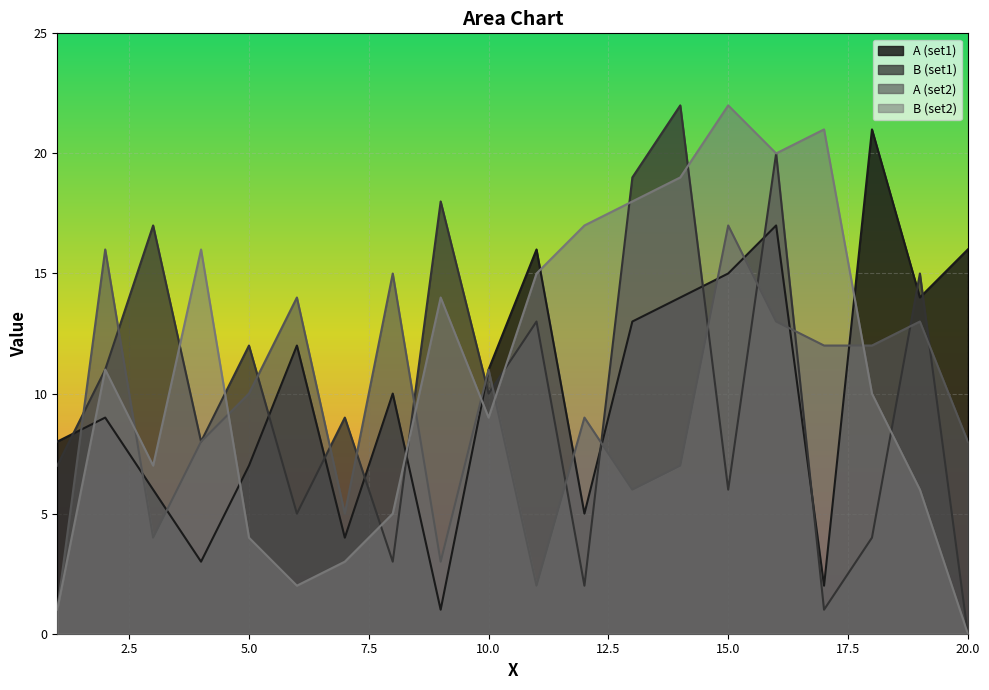

What is the total value across all series at 19?

48